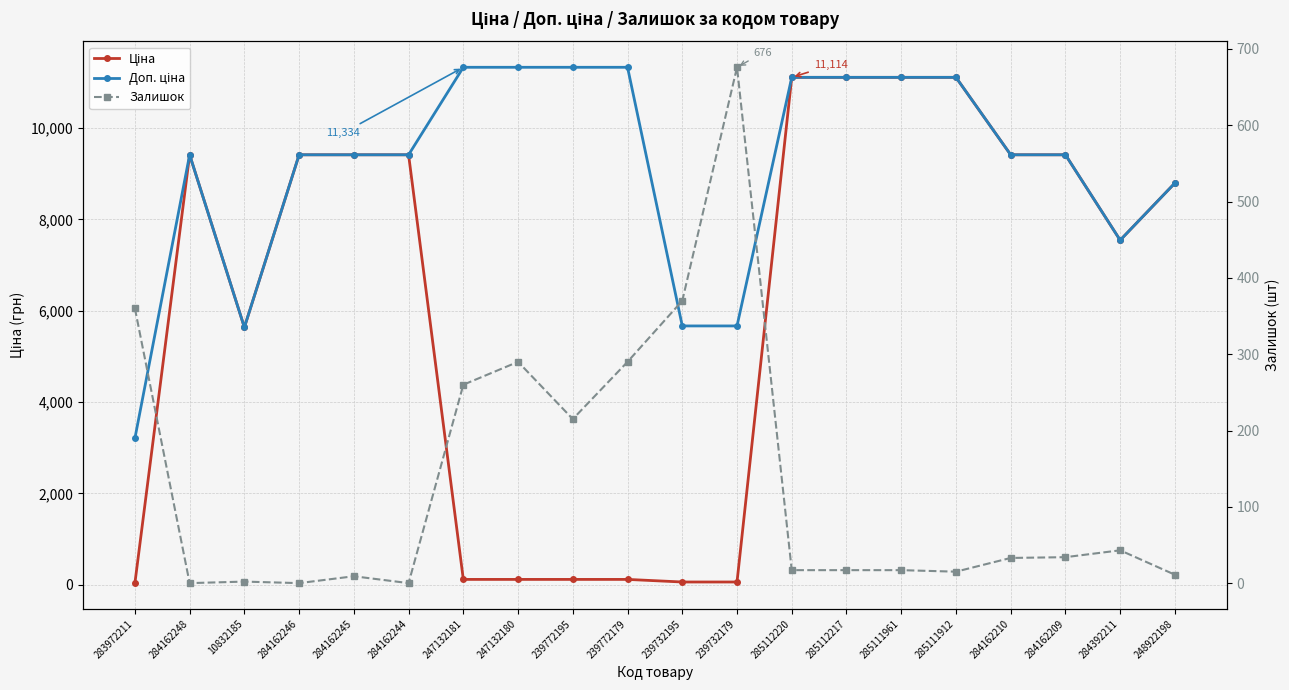

Which series has the largest total across all categories?

Доп. ціна